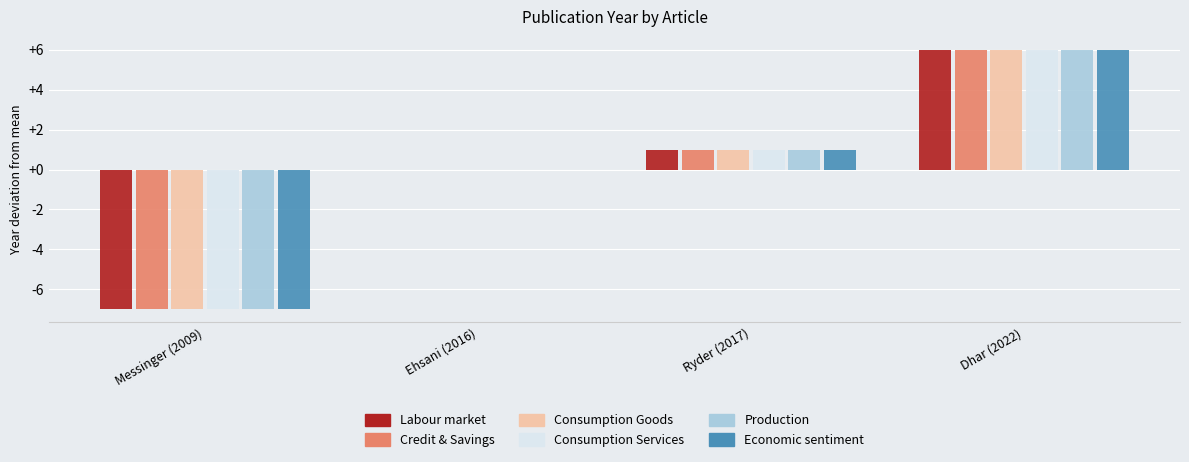

What is the sum of the Labour market values at Ryder (2017) and Messinger (2009)?

-6